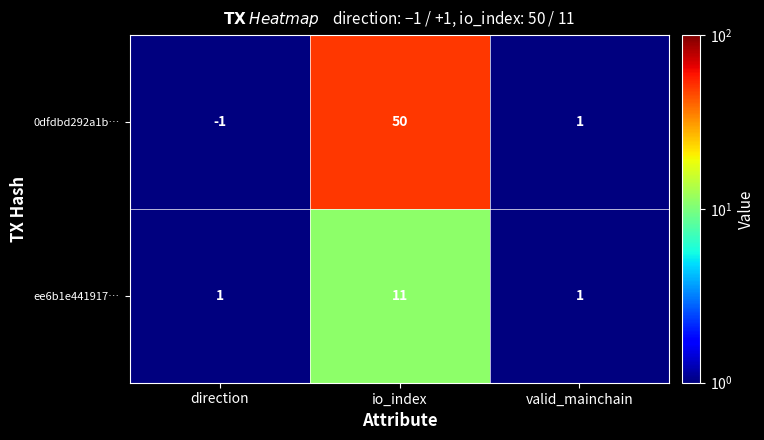

Between direction and io_index, which series saw the biggest shift?

0dfdbd292a1b…